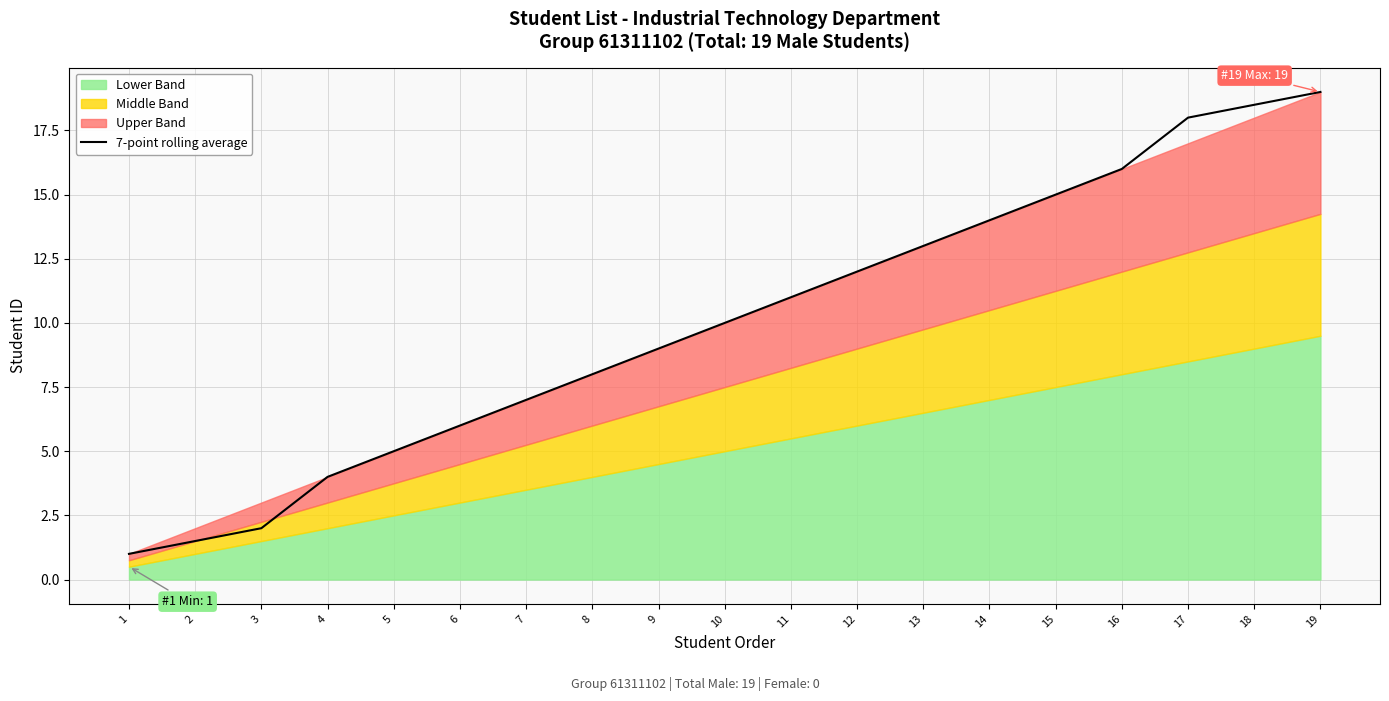

Rank the categories by value from highest to lowest.

19, 18, 17, 16, 15, 14, 13, 12, 11, 10, 9, 8, 7, 6, 5, 4, 3, 2, 1